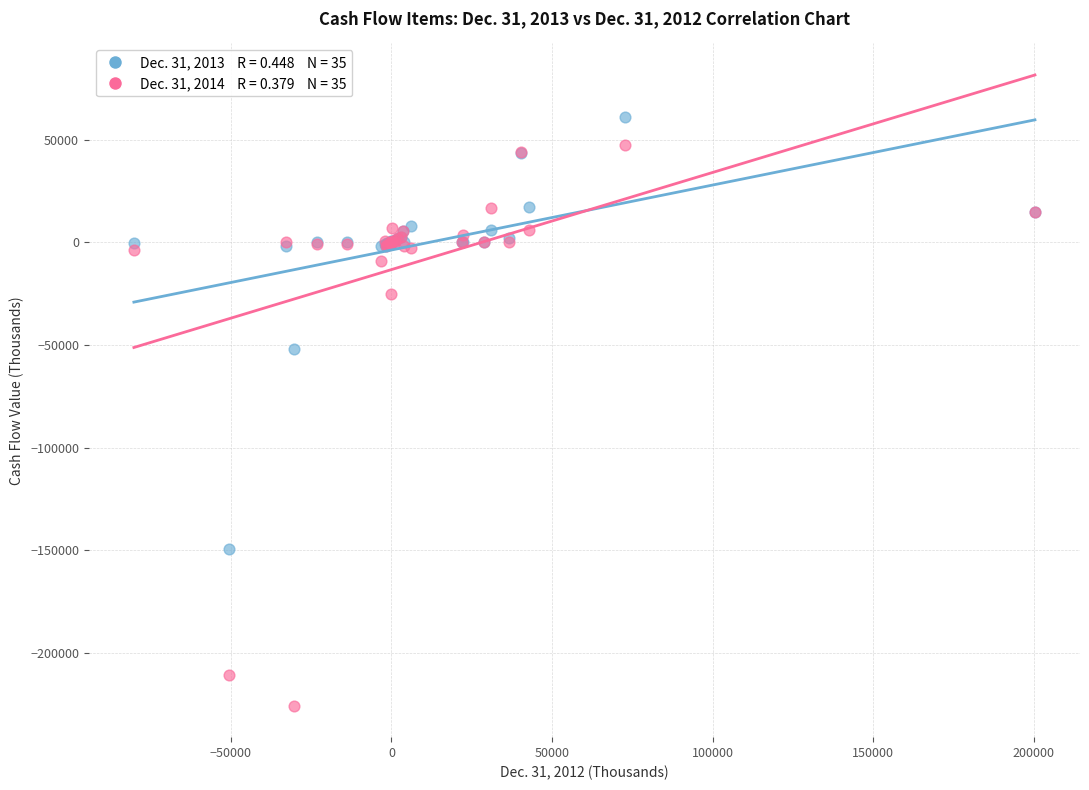

Across all series, what Y value is closest to -82226?

-52031